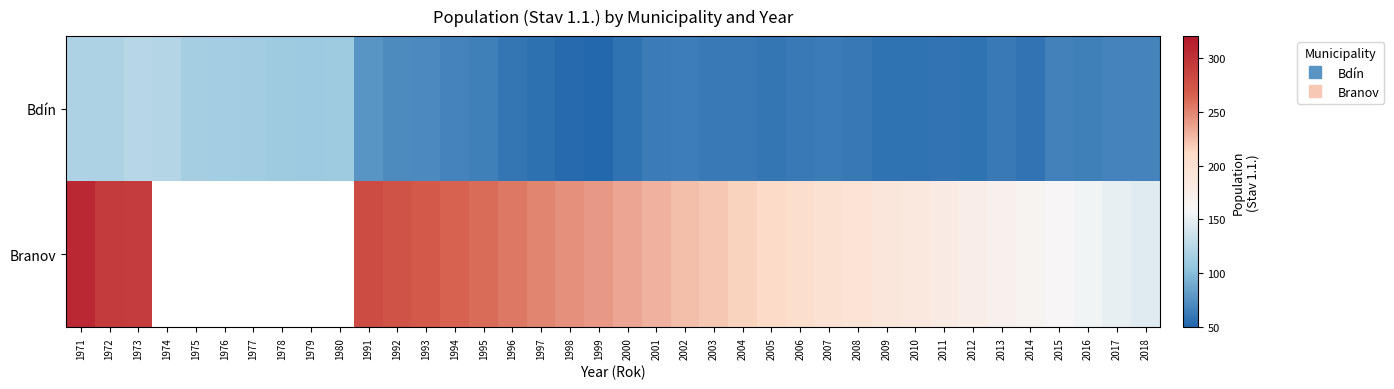

At which label is Bdín closest to 88?

1991